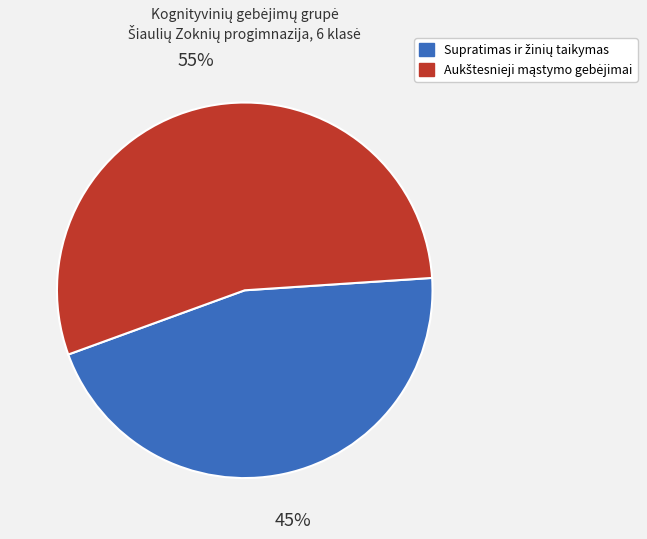

Does any single category account for the majority?

Yes